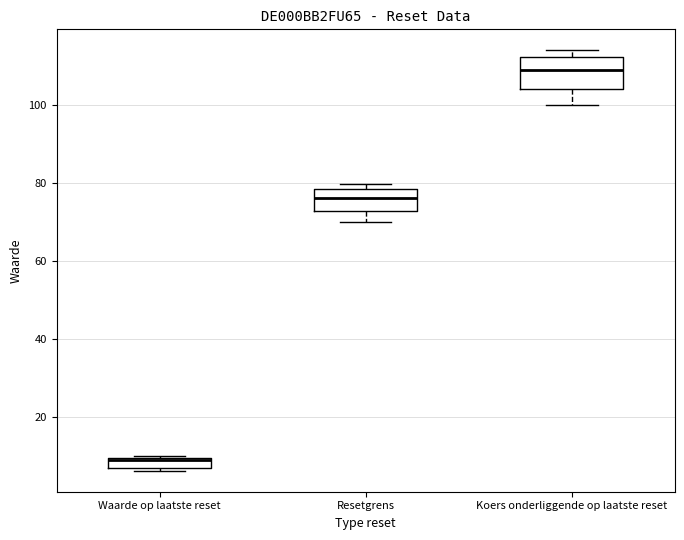

Which box's median line is the lowest?

Waarde op laatste reset